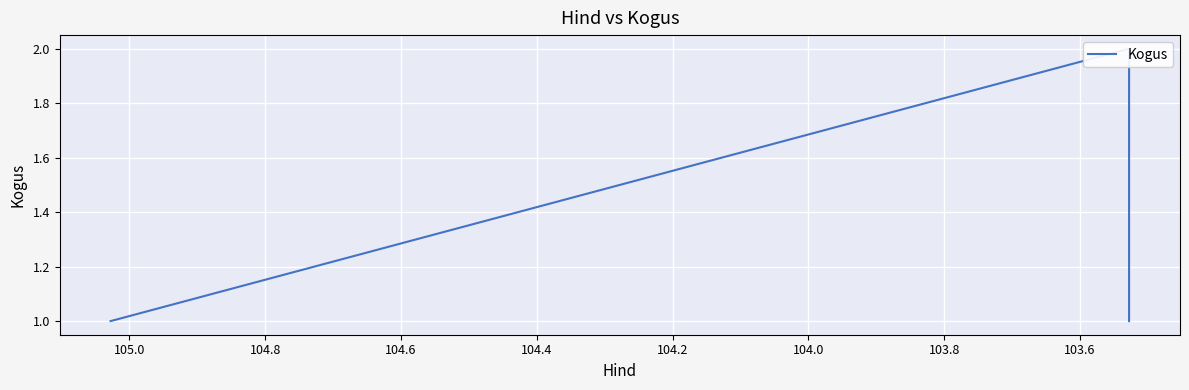

What is the value of the 2nd point from the left?

2